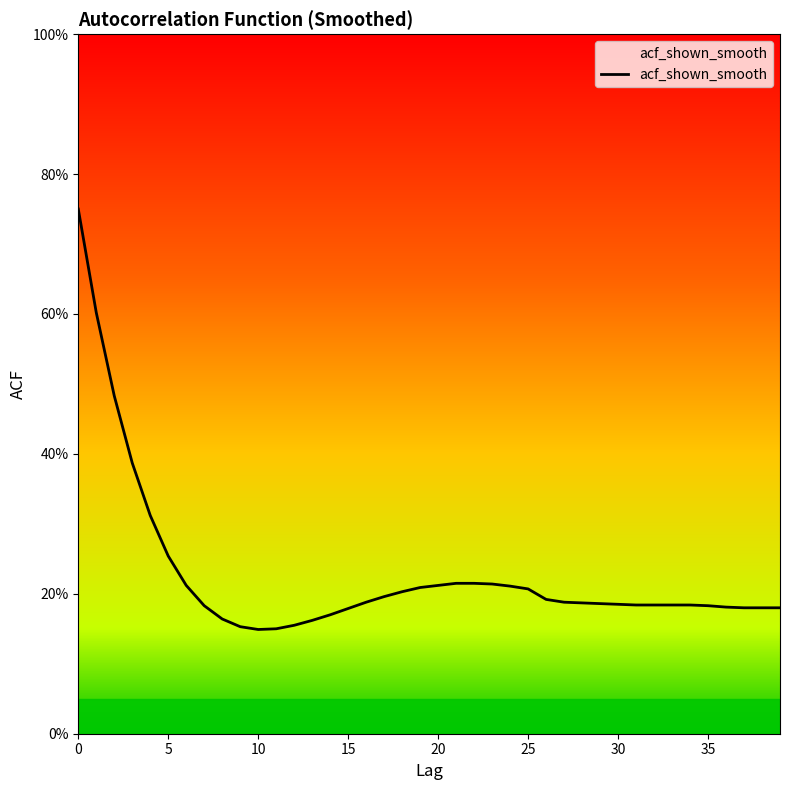

The chart shows a value of 0.2 at 20. True or false?

True